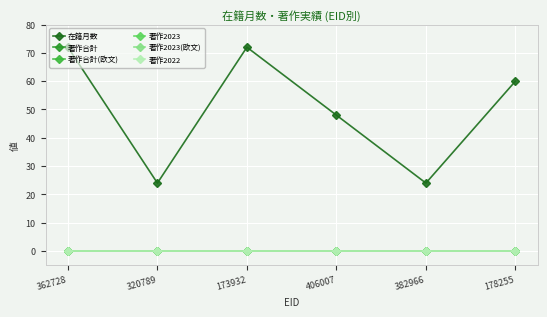

True or false: 著作2023(欧文) and 著作2023 intersect in this chart.

False